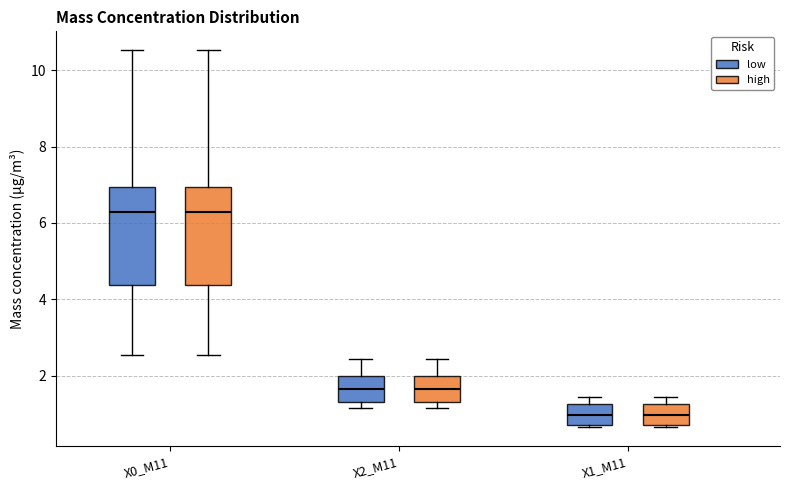

Reading left to right, read every box against the y-axis: the position of its median line, the range the box covers, and the ends of its whiskers. The values are not printed on the chart, so give them approximately, as read against the axis.

X0_M11 (low): median 6.2, box 4.4 to 7.0, whiskers 2.6 to 10.6
X0_M11 (high): median 6.2, box 4.4 to 7.0, whiskers 2.6 to 10.6
X2_M11 (low): median 1.6, box 1.4 to 2.0, whiskers 1.2 to 2.4
X2_M11 (high): median 1.6, box 1.4 to 2.0, whiskers 1.2 to 2.4
X1_M11 (low): median 1.0, box 0.8 to 1.2, whiskers 0.6 to 1.4
X1_M11 (high): median 1.0, box 0.8 to 1.2, whiskers 0.6 to 1.4